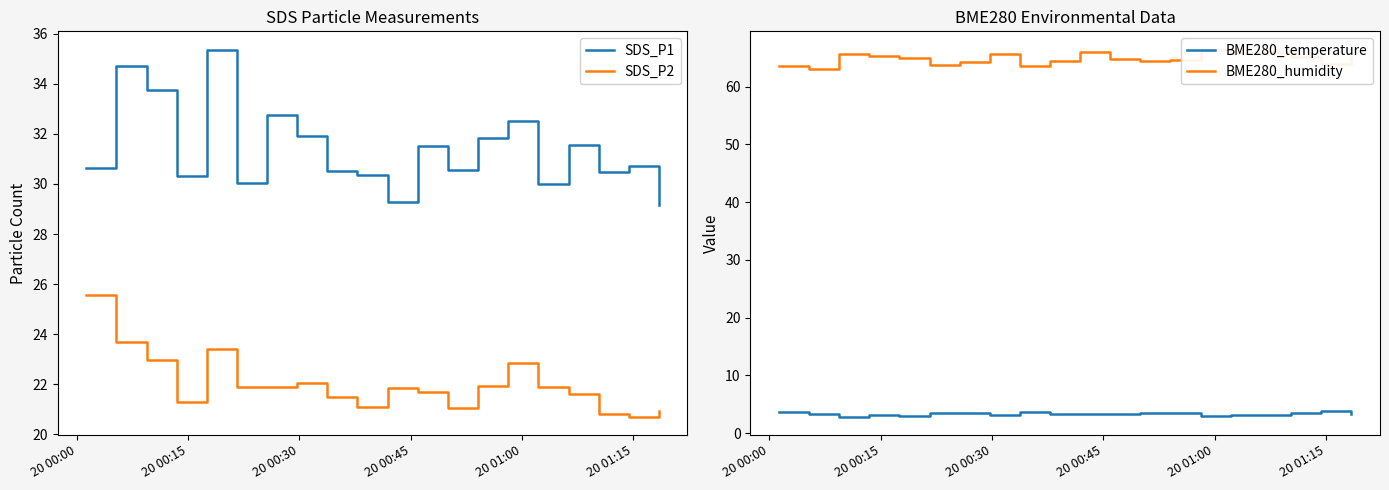

True or false: SDS_P1 and SDS_P2 cross at least once.

False